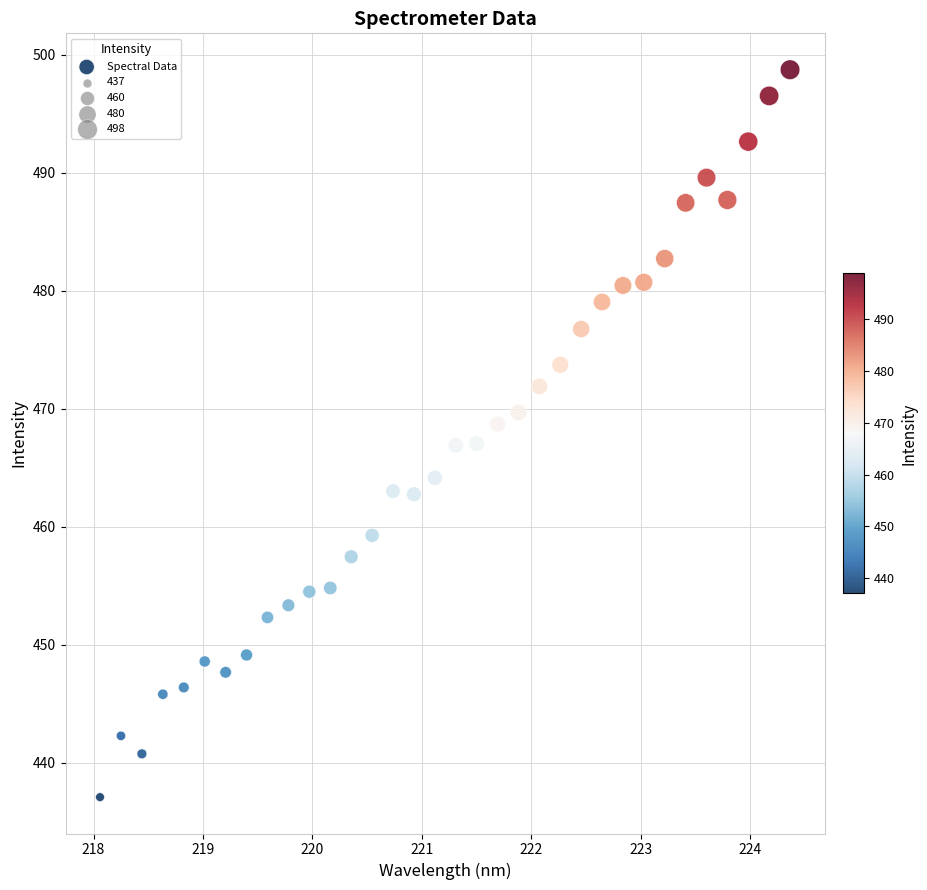

What is the range of X values (max minus min)?

6.3